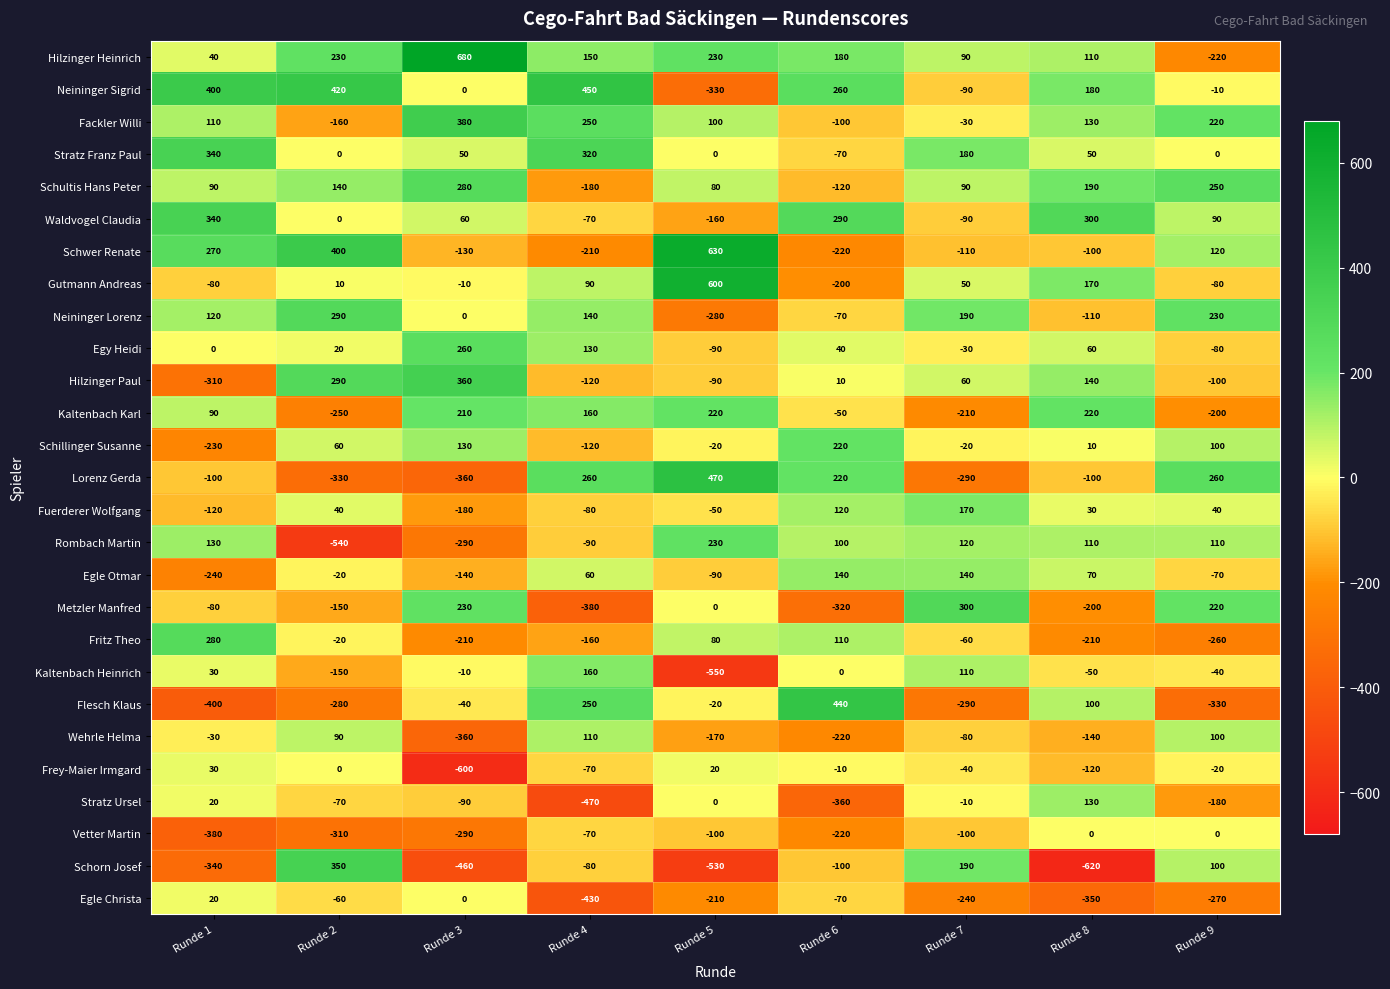

What is the lowest value of the Egle Christa series?

-430